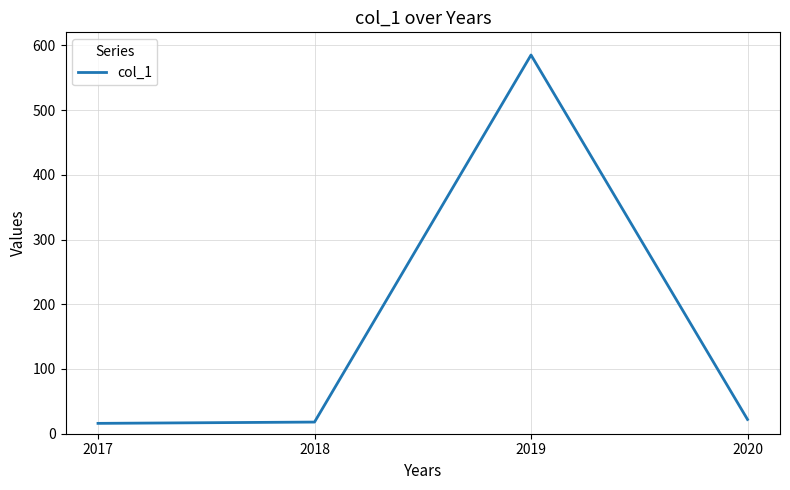

Which label corresponds to the largest value in the chart?

2019